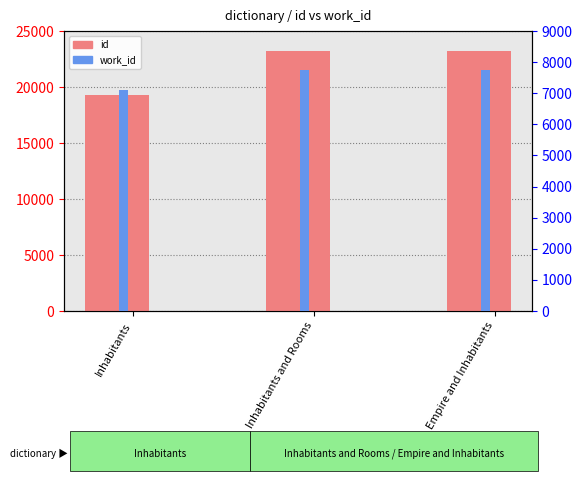

Reading right to left, extract all data points from this chart.

id: 23183	23177	19279
work_id: 7762	7762	7118